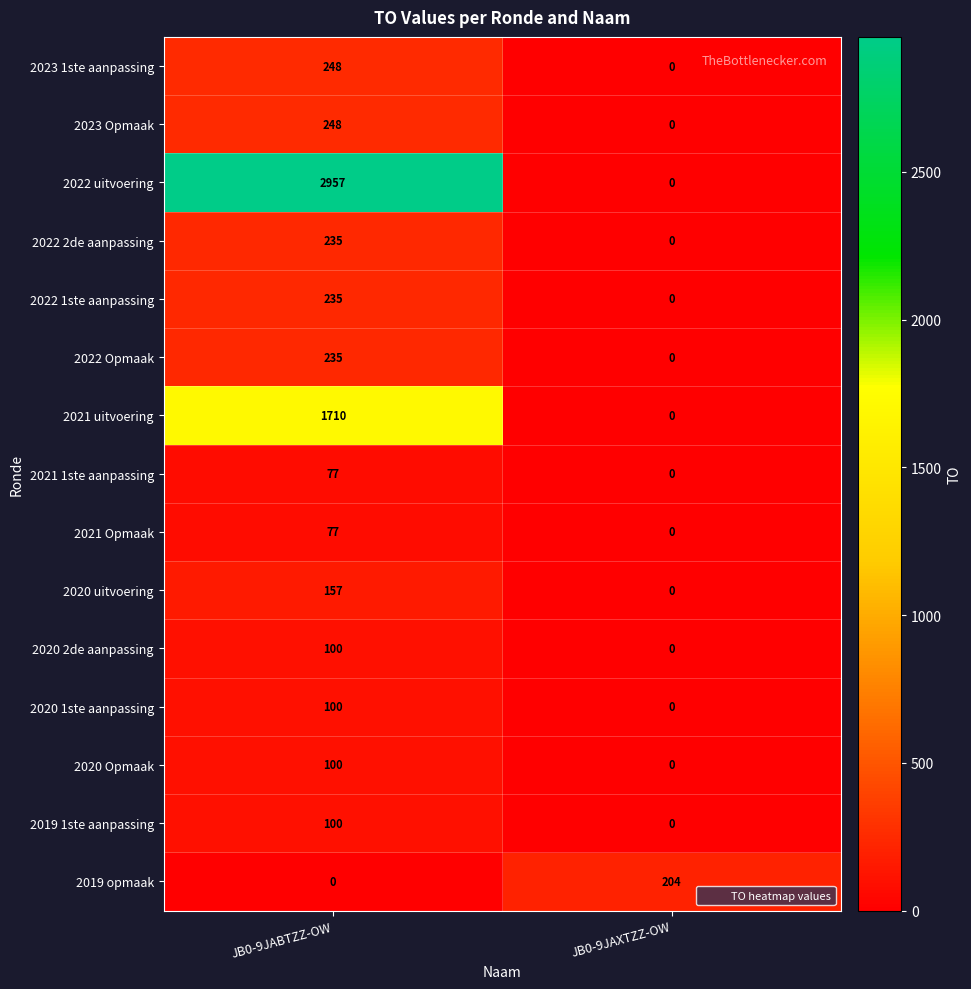

What is the difference between the maximum and minimum values in the 2019 1ste aanpassing series?

100